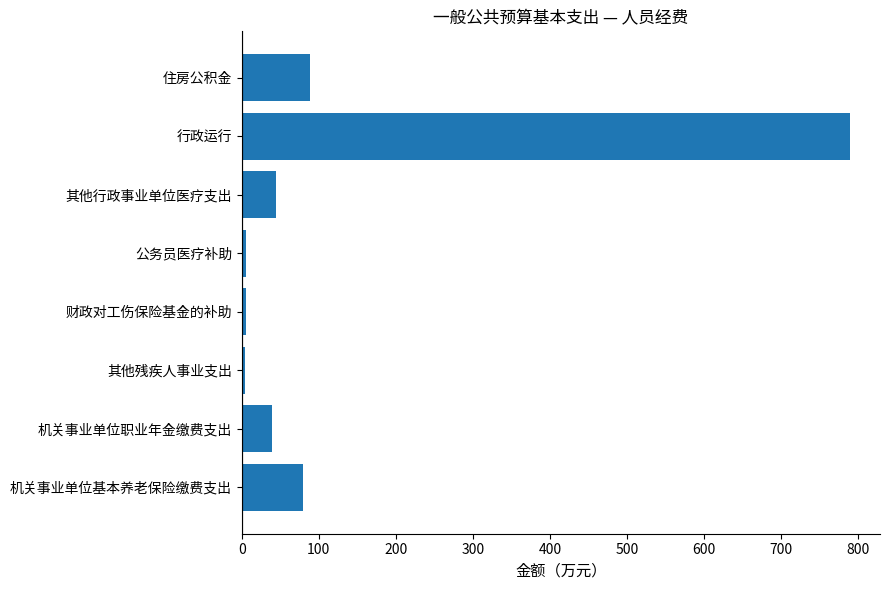

Are the bars grouped side by side (vs. stacked)?

No